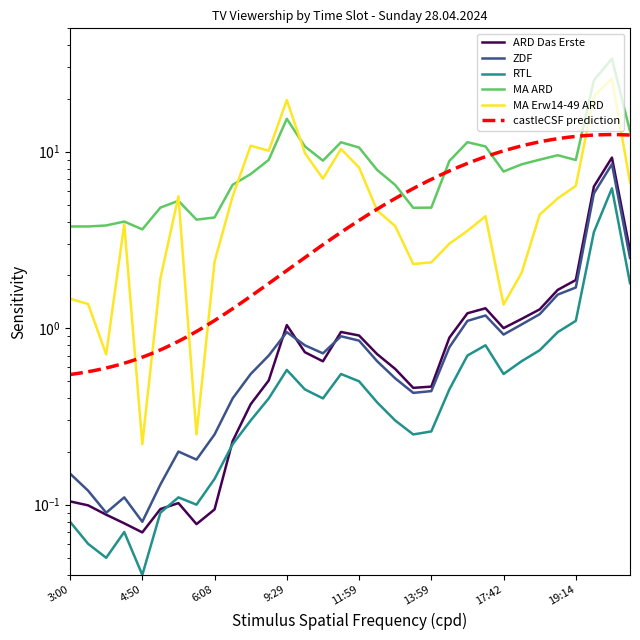

What is the difference between the ZDF values at 11:00 and 17:44?

0.2